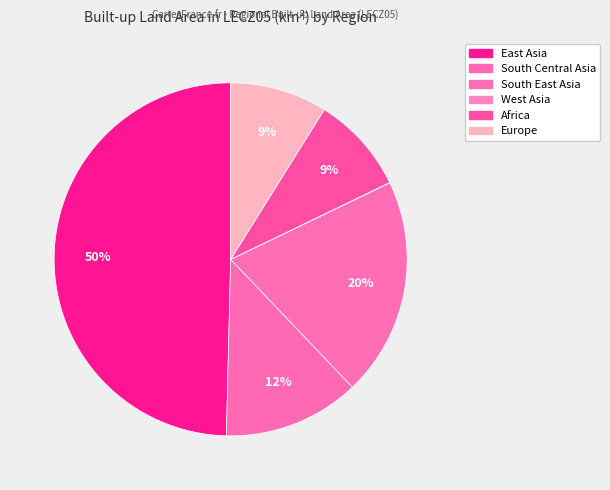

How much of the chart is everything except West Asia?

100.0%